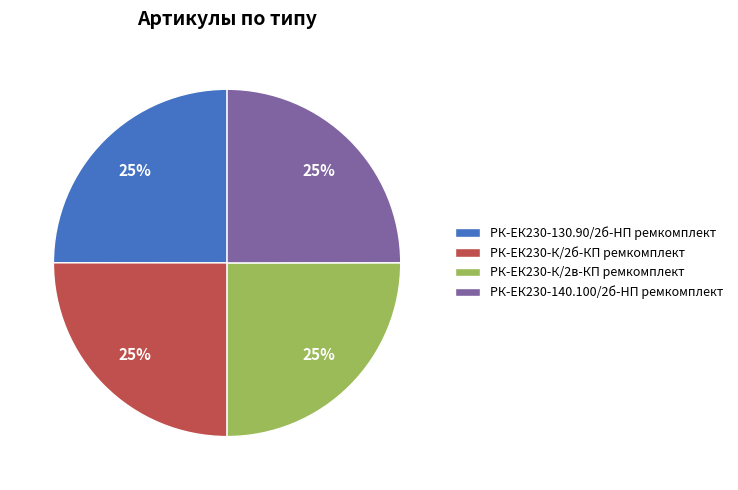

To the nearest percent, what is the average slice percentage?

25%